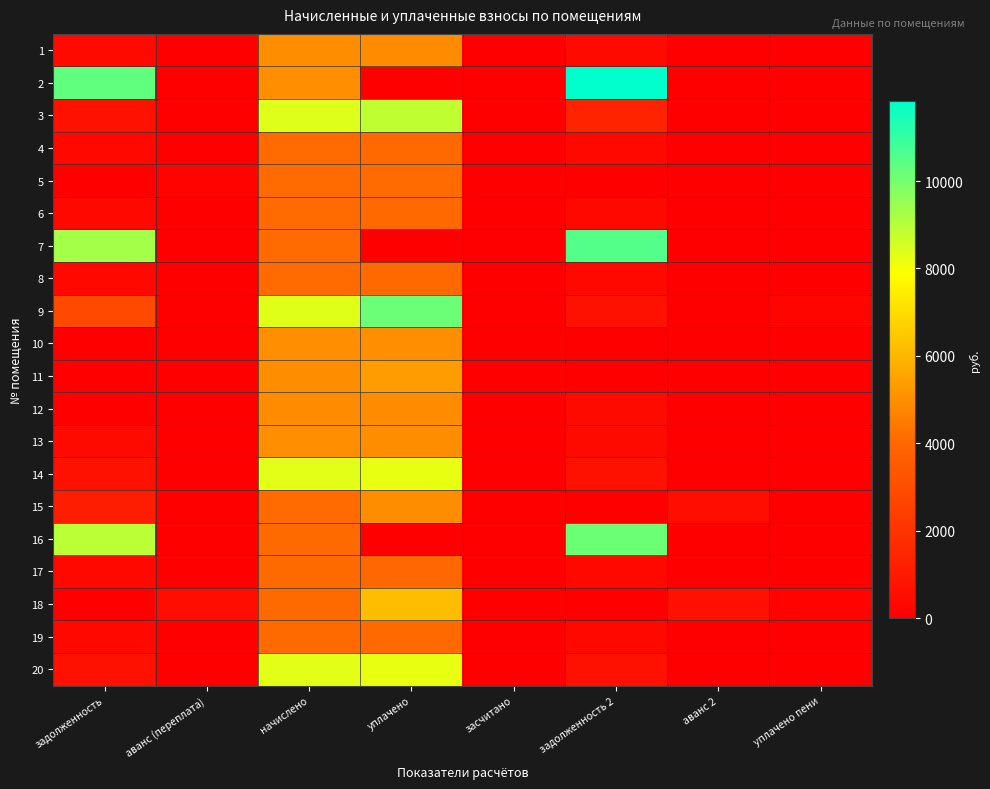

What is the spread (max minus min) of values at начислено?

4348.8